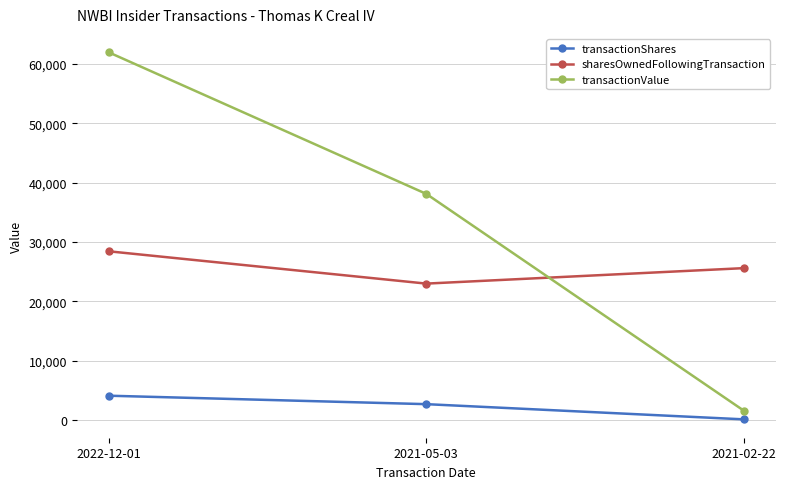

Reading left to right, extract all data points from this chart.

transactionShares: 4097	2673	111
sharesOwnedFollowingTransaction: 28423	22978	25585
transactionValue: 61947	38090	1551